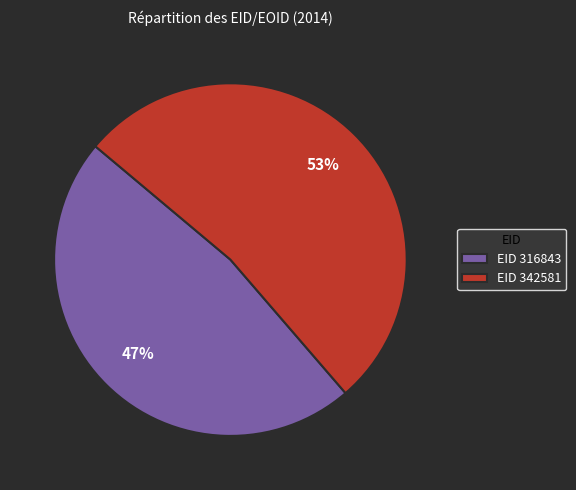

Rank the categories by value from lowest to highest.

EID 316843, EID 342581